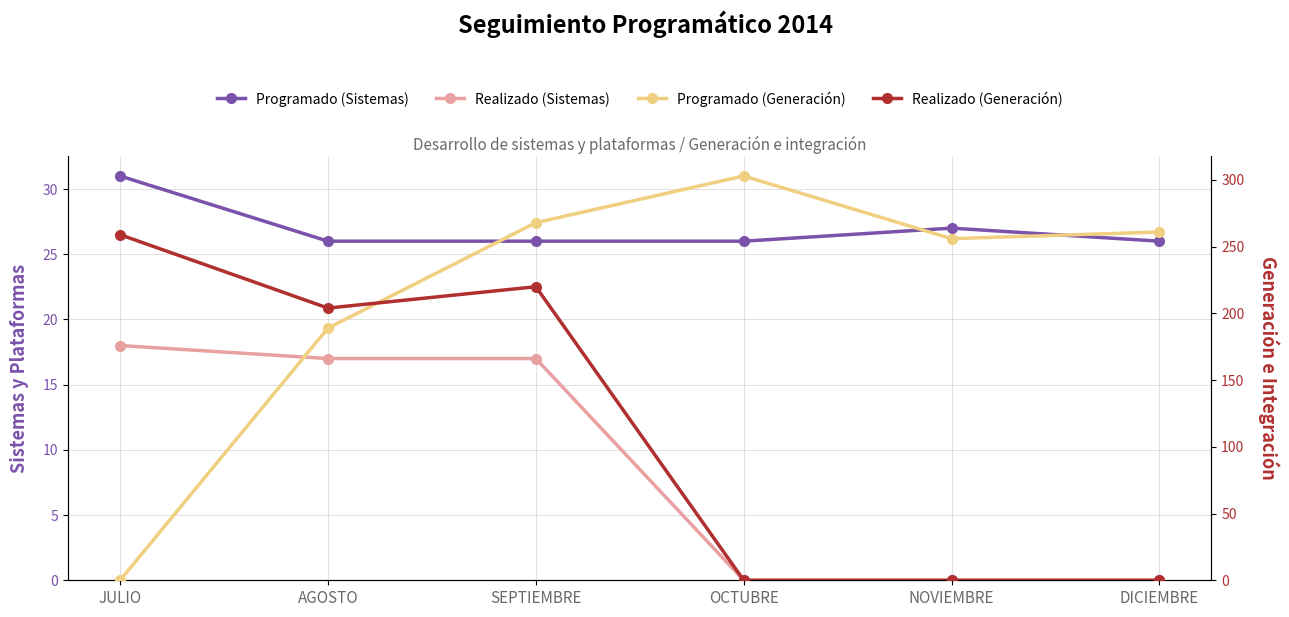

At which category does Programado (Generación) reach its first local valley?

NOVIEMBRE